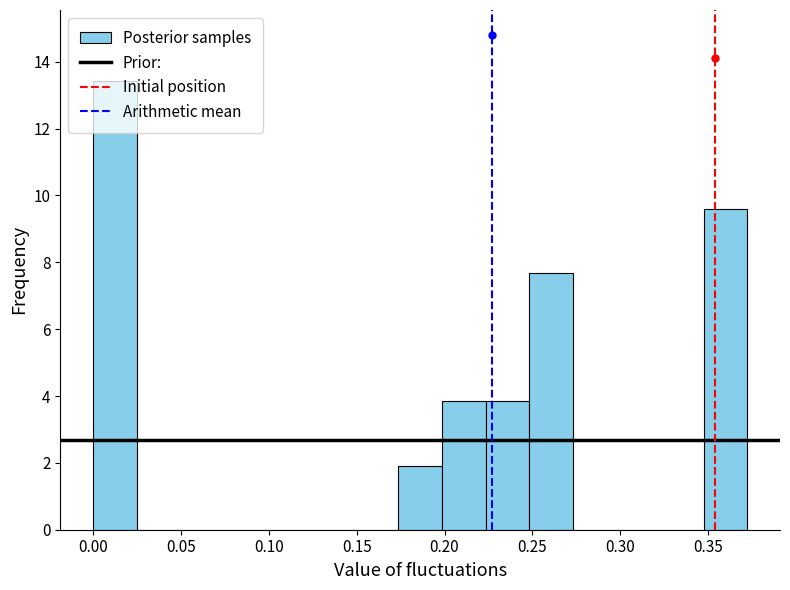

How tall is the bar that spans 0.250 to 0.275 on the x-axis? Neither the bar edges nor the heights are printed on the chart, so give them approximately, as read against the axes.

7.6